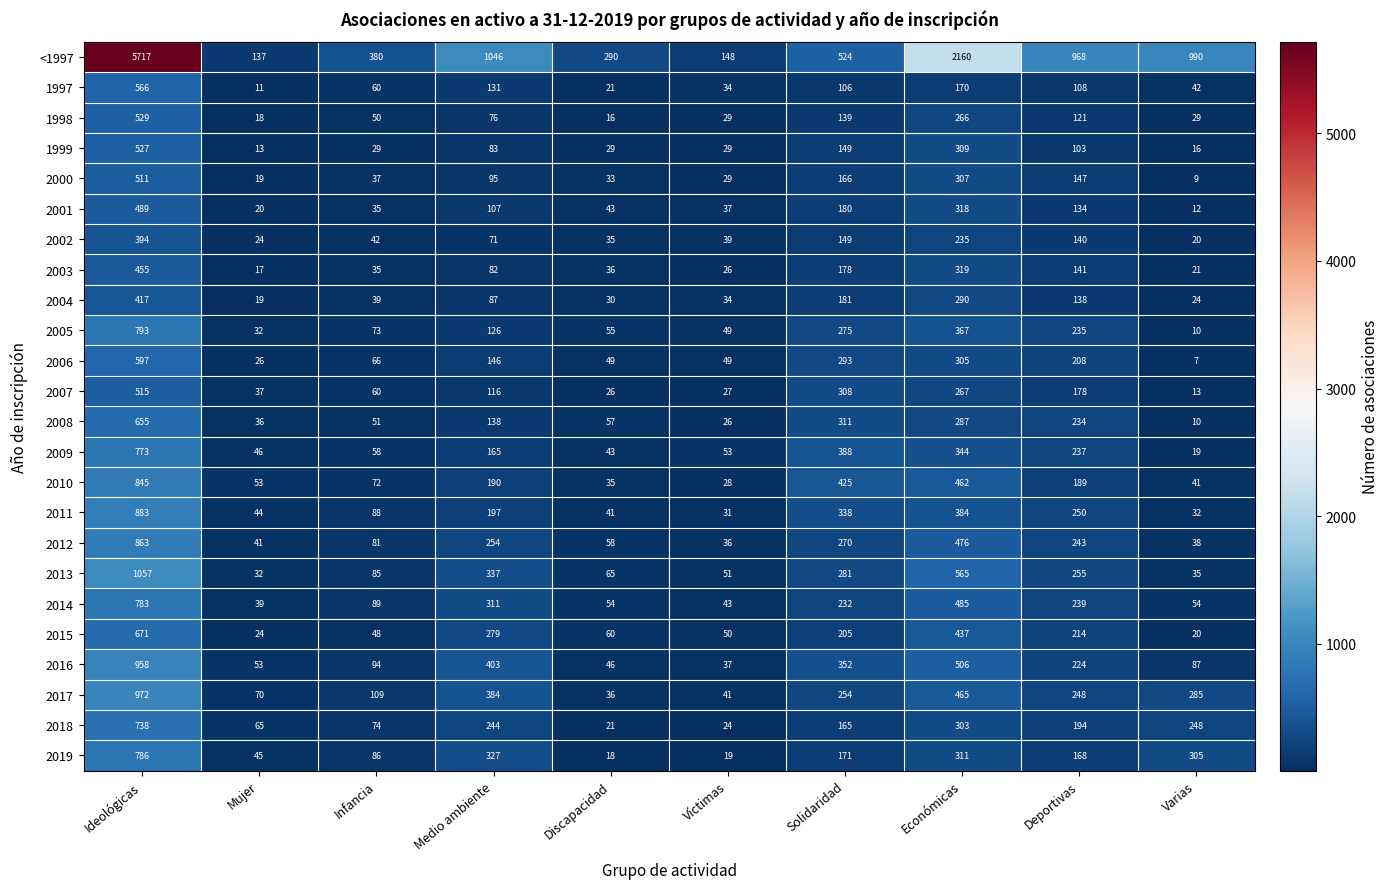

Count the number of categories in the chart.

10